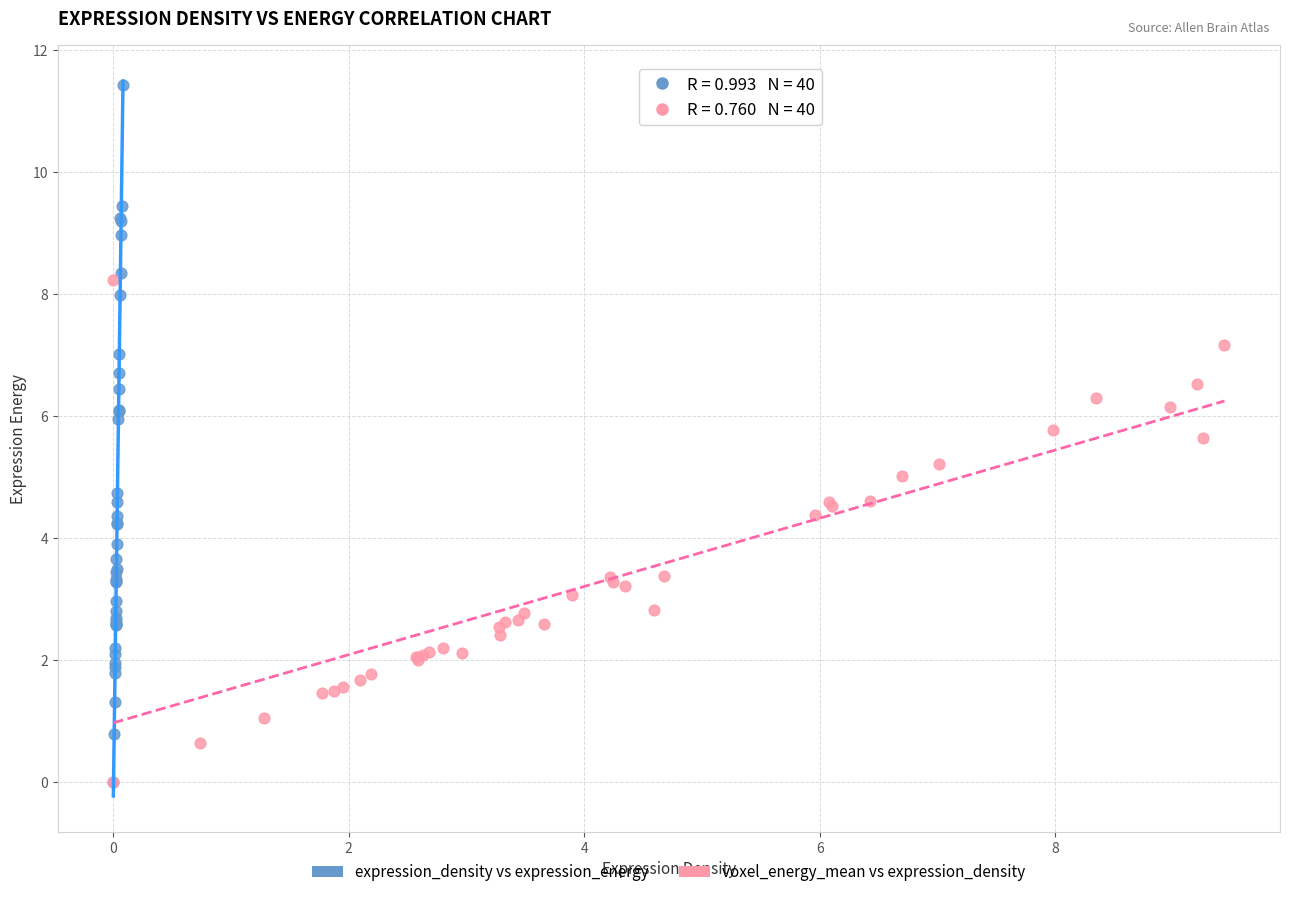

Which series has the largest Y range (max minus min)?

expression_density vs expression_energy